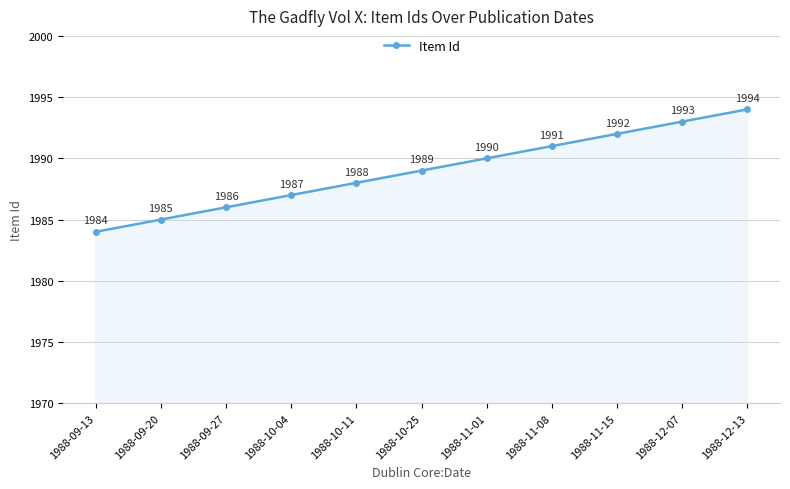

What position from the left is 1988-11-08?

8